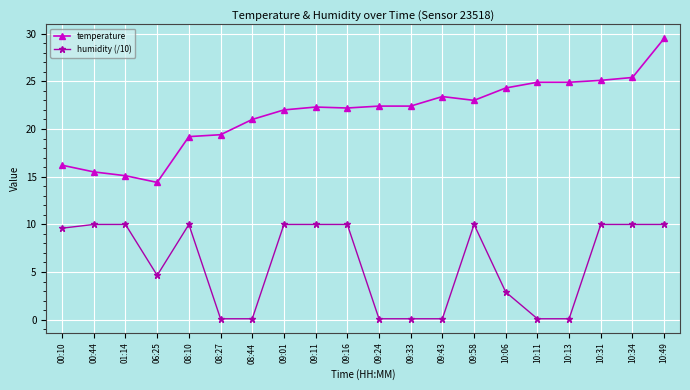

At which label is humidity (/10) closest to 5?

06:25